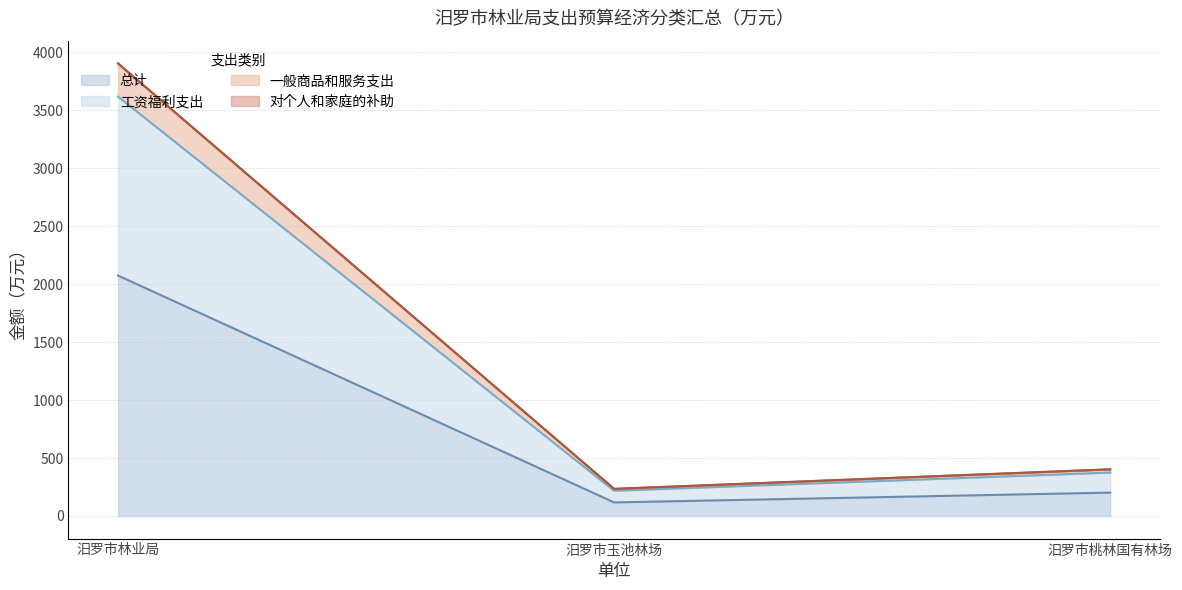

What is the label of the 1st point from the left?

汨罗市林业局